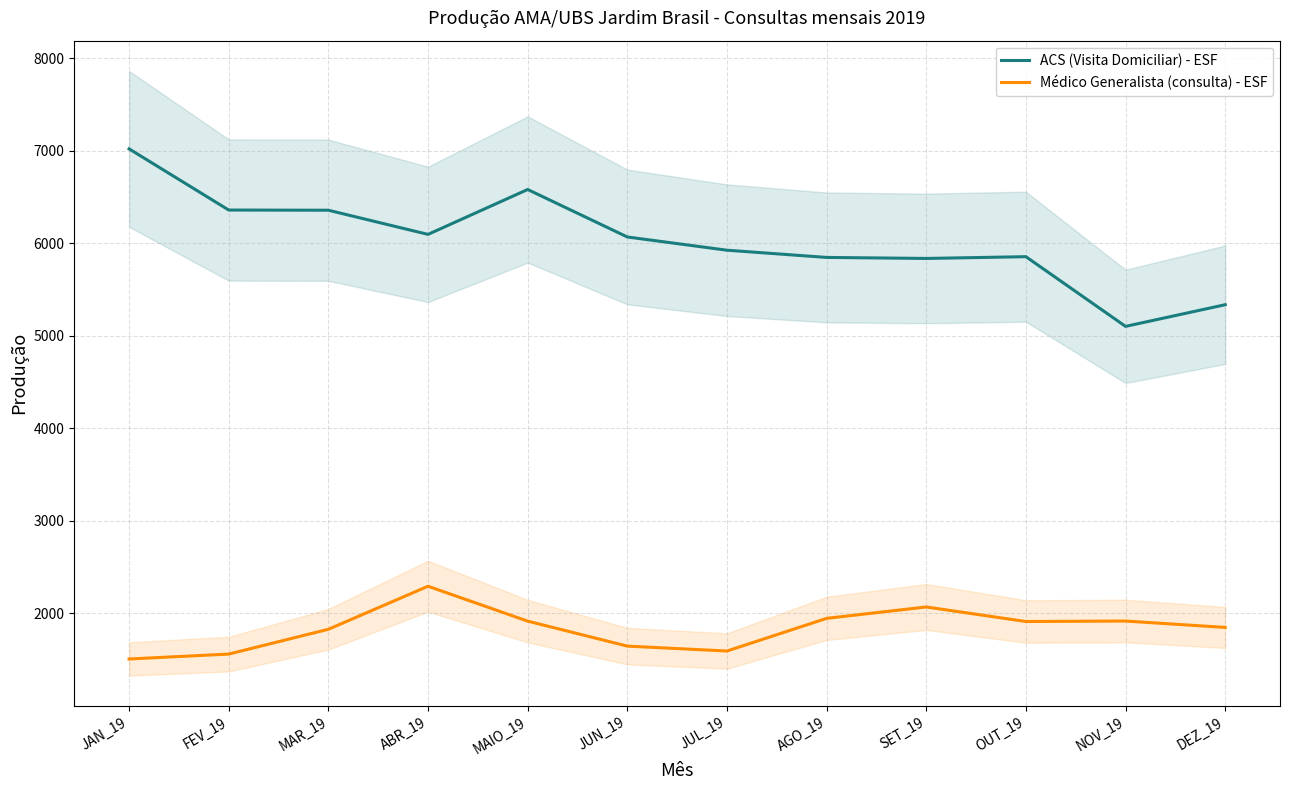

What is the average value of the ACS (Visita Domiciliar) - ESF series?

6032